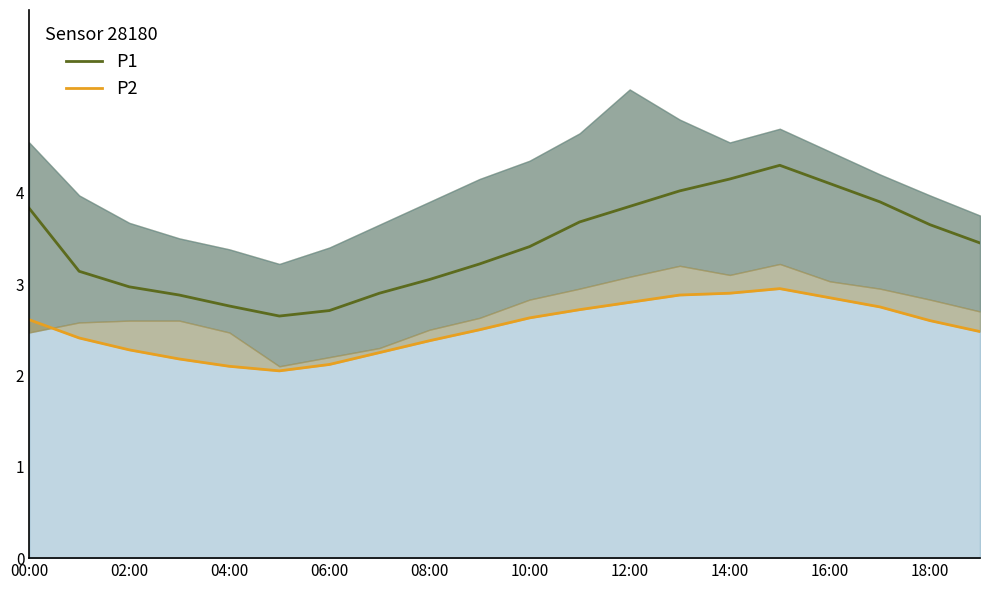

True or false: P1 has a value of 3.4 at 10:00.

True